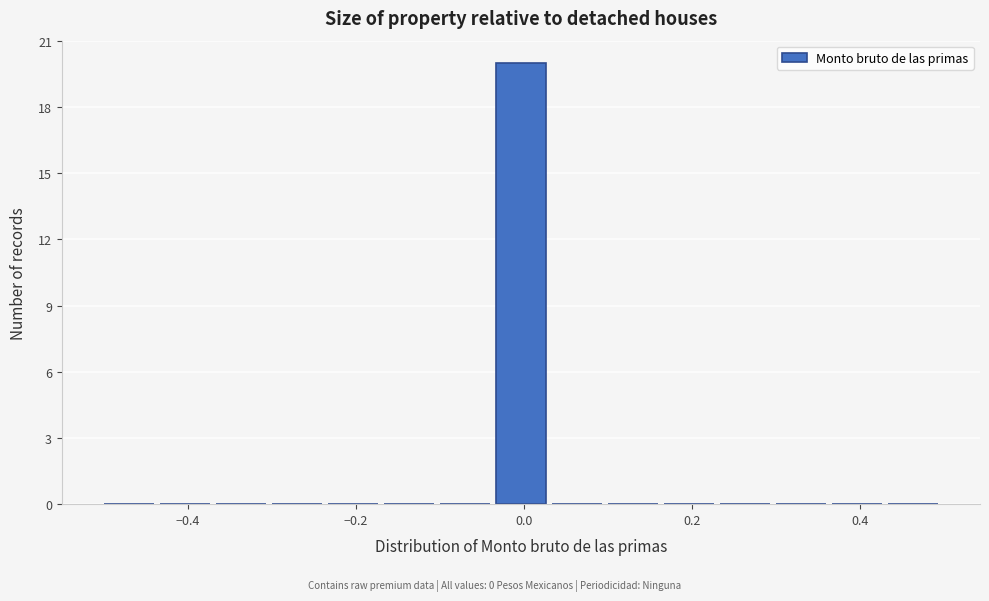

Read against the x-axis, roughly where is the centre of the tallest bar?

0.00